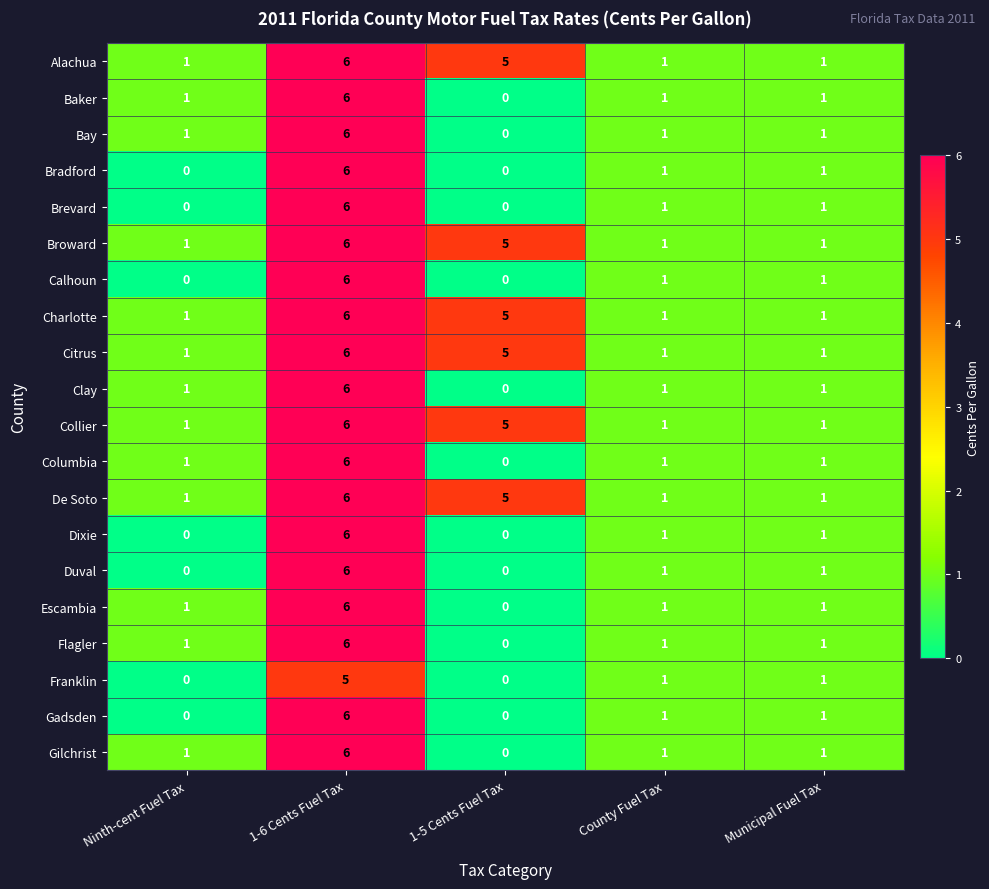

What is the difference between the Escambia values at Municipal Fuel Tax and 1-6 Cents Fuel Tax?

5